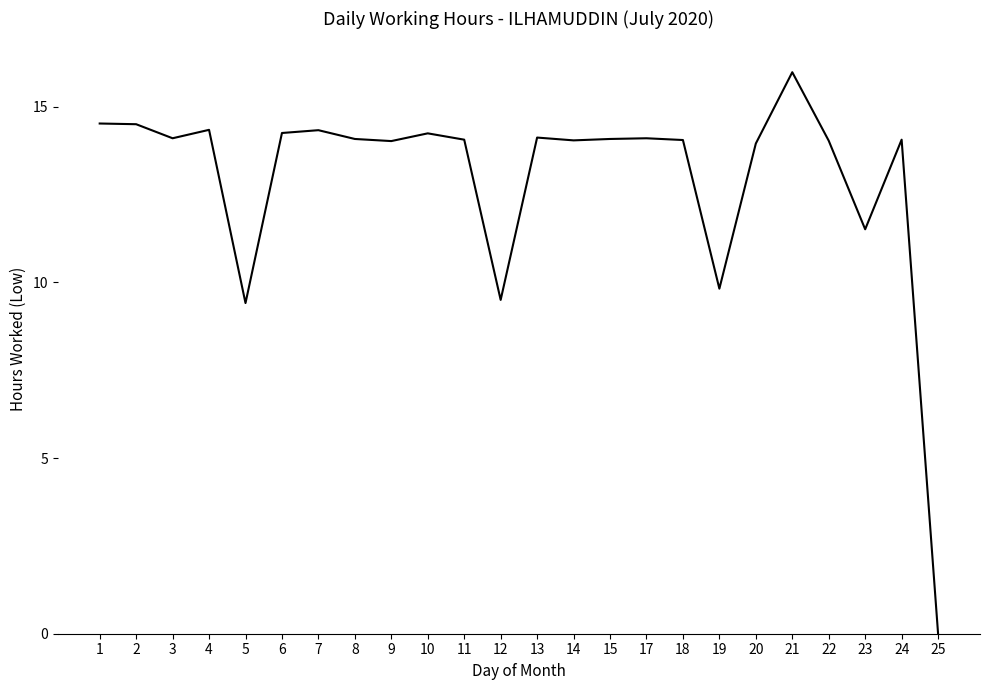

What is the maximum value shown in the chart?

16.0